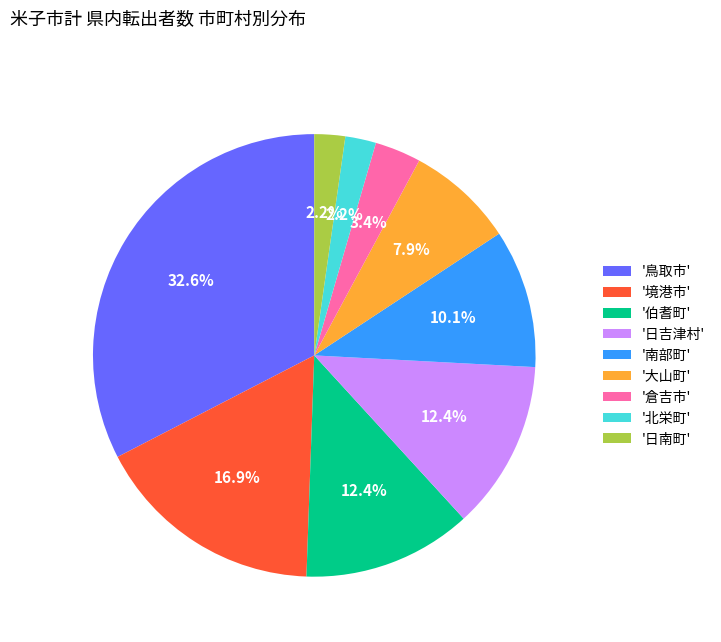

What is the largest slice in the pie chart?

'鳥取市'